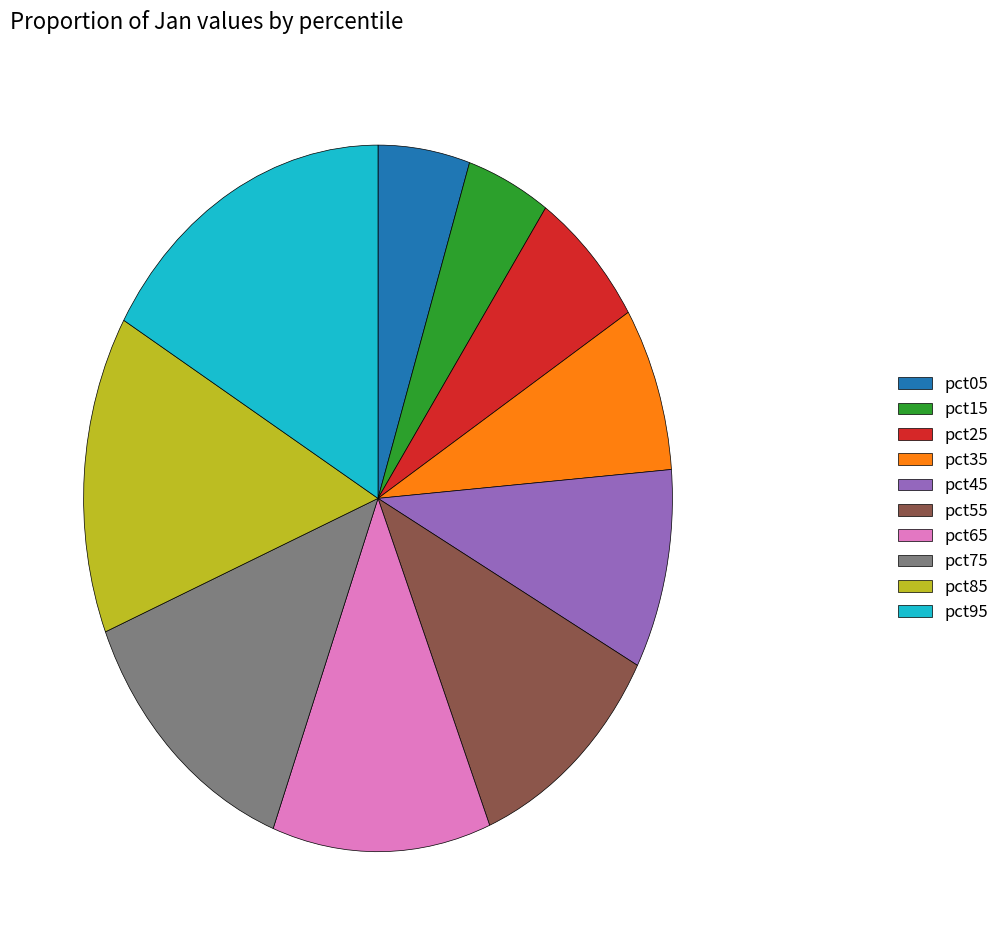

Which slice is the largest?

pct95